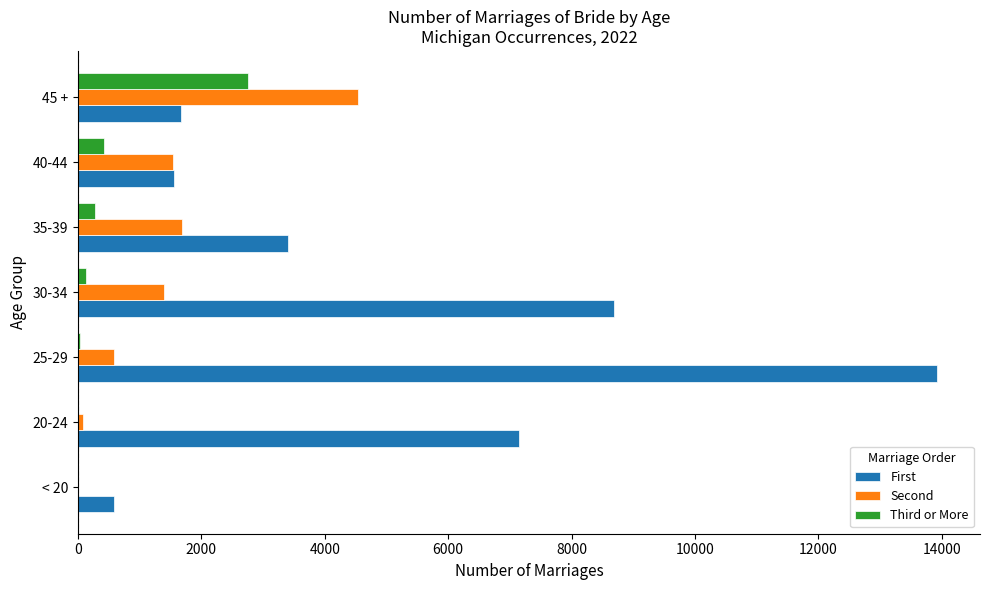

The value of First at 20-24 is 12732. True or false?

False